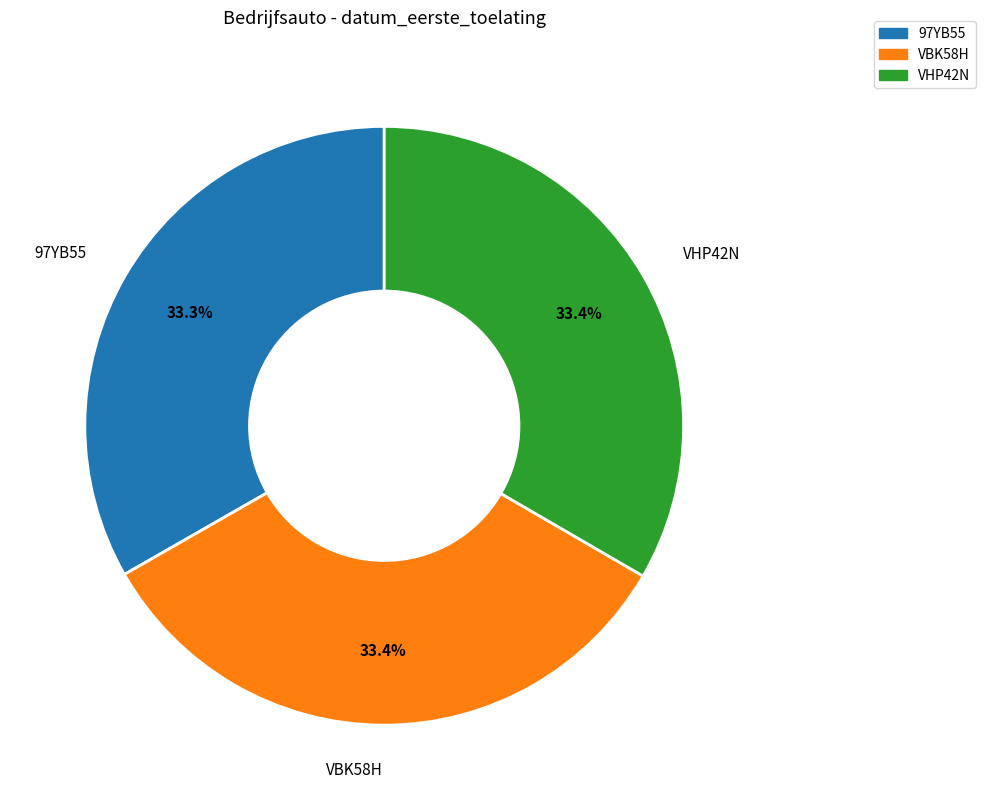

What percentage is NOT represented by 97YB55?

66.7%